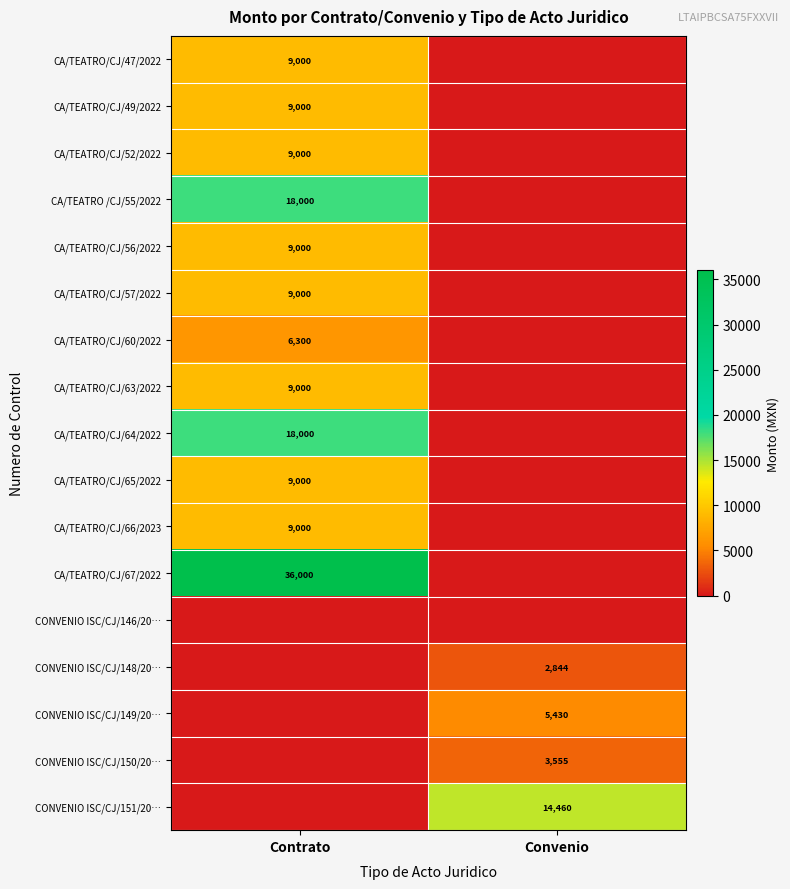

At how many categories does at least one series exceed 14643?

1